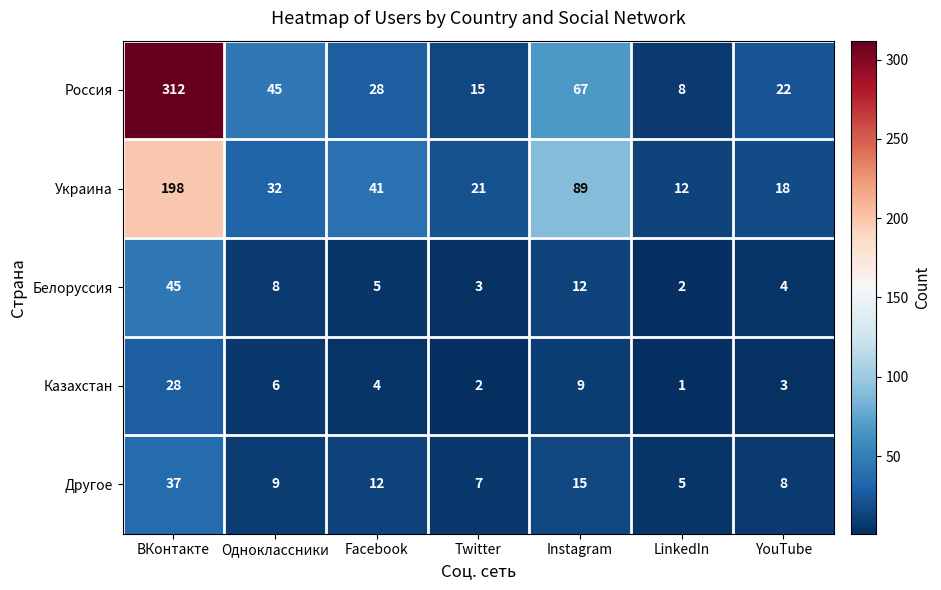

What is the total value across all series at Одноклассники?

100